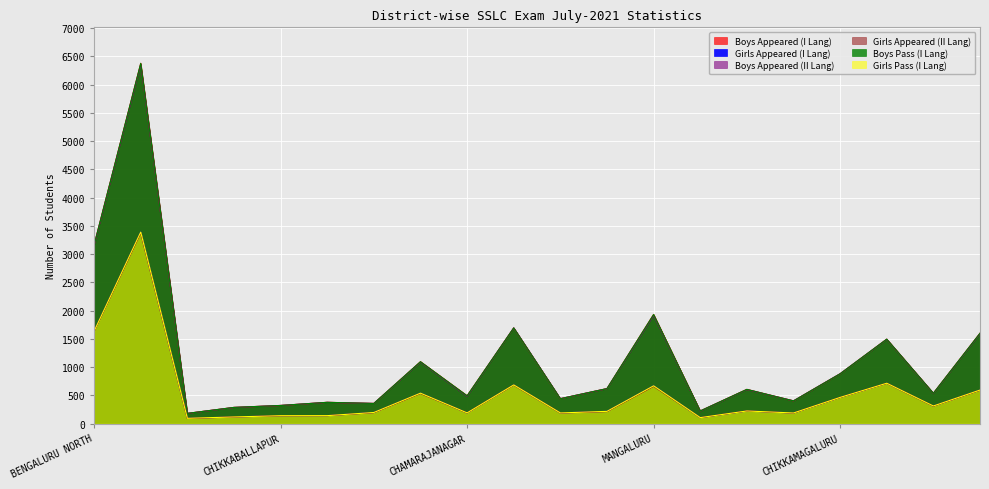

Reading right to left, transcribe all the data shown in this chart.

Boys Appeared (I Lang): HAVERI=1601	HASSAN=539	SHIVAMOGGA=1496	CHIKKAMAGALURU=883	CHITRADURGA=403	DAVANAGERE=607	KODAGU=225	MANGALURU=1933	UDUPI=621	MANDYA=442	MYSORE=1695	CHAMARAJANAGAR=494	TUMKUR=1097	MADHUGIRI=358	KOLAR=378	CHIKKABALLAPUR=322	BENGALURU RURAL=288	RAMNAGARA=182	BENGALURU SOUTH=6378	BENGALURU NORTH=3163
Girls Appeared (I Lang): HAVERI=595	HASSAN=313	SHIVAMOGGA=716	CHIKKAMAGALURU=465	CHITRADURGA=189	DAVANAGERE=225	KODAGU=107	MANGALURU=670	UDUPI=218	MANDYA=190	MYSORE=686	CHAMARAJANAGAR=191	TUMKUR=540	MADHUGIRI=198	KOLAR=142	CHIKKABALLAPUR=141	BENGALURU RURAL=119	RAMNAGARA=95	BENGALURU SOUTH=3391	BENGALURU NORTH=1637
Boys Appeared (II Lang): HAVERI=1594	HASSAN=537	SHIVAMOGGA=1494	CHIKKAMAGALURU=884	CHITRADURGA=404	DAVANAGERE=604	KODAGU=224	MANGALURU=1918	UDUPI=620	MANDYA=443	MYSORE=1696	CHAMARAJANAGAR=486	TUMKUR=1091	MADHUGIRI=358	KOLAR=377	CHIKKABALLAPUR=323	BENGALURU RURAL=287	RAMNAGARA=182	BENGALURU SOUTH=6359	BENGALURU NORTH=3153
Girls Appeared (II Lang): HAVERI=592	HASSAN=311	SHIVAMOGGA=715	CHIKKAMAGALURU=464	CHITRADURGA=188	DAVANAGERE=225	KODAGU=107	MANGALURU=662	UDUPI=214	MANDYA=189	MYSORE=683	CHAMARAJANAGAR=190	TUMKUR=535	MADHUGIRI=195	KOLAR=142	CHIKKABALLAPUR=140	BENGALURU RURAL=119	RAMNAGARA=92	BENGALURU SOUTH=3378	BENGALURU NORTH=1632
Boys Pass (I Lang): HAVERI=1601	HASSAN=539	SHIVAMOGGA=1496	CHIKKAMAGALURU=883	CHITRADURGA=403	DAVANAGERE=607	KODAGU=225	MANGALURU=1933	UDUPI=621	MANDYA=442	MYSORE=1695	CHAMARAJANAGAR=494	TUMKUR=1097	MADHUGIRI=358	KOLAR=378	CHIKKABALLAPUR=322	BENGALURU RURAL=288	RAMNAGARA=182	BENGALURU SOUTH=6378	BENGALURU NORTH=3163
Girls Pass (I Lang): HAVERI=595	HASSAN=313	SHIVAMOGGA=716	CHIKKAMAGALURU=465	CHITRADURGA=189	DAVANAGERE=225	KODAGU=107	MANGALURU=670	UDUPI=218	MANDYA=190	MYSORE=686	CHAMARAJANAGAR=191	TUMKUR=540	MADHUGIRI=198	KOLAR=142	CHIKKABALLAPUR=141	BENGALURU RURAL=119	RAMNAGARA=95	BENGALURU SOUTH=3391	BENGALURU NORTH=1637